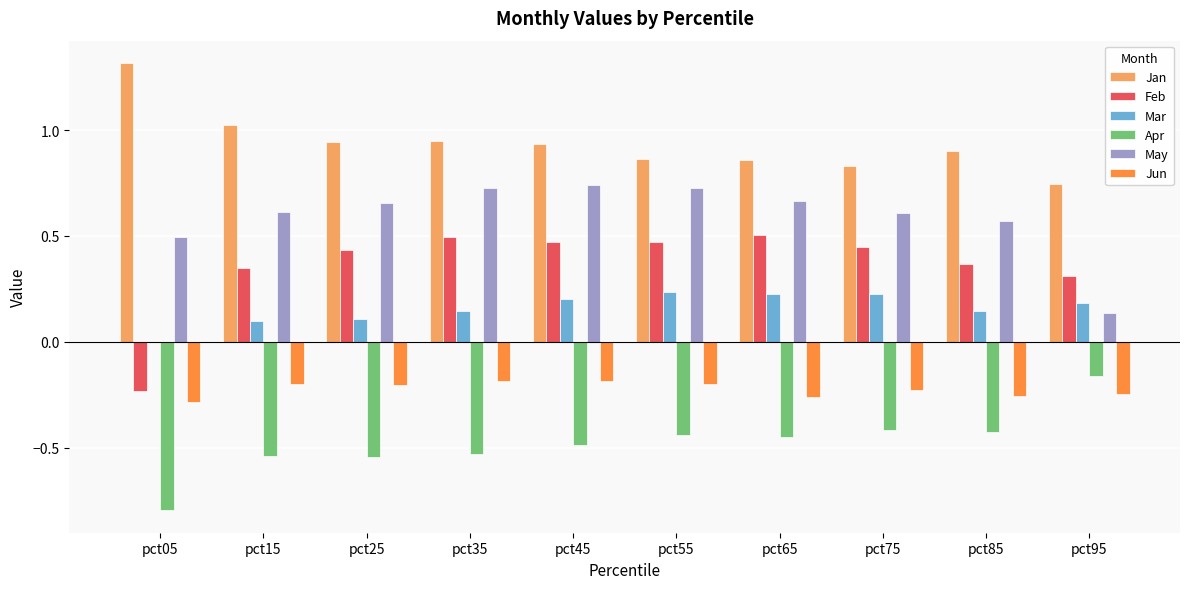

At which category does the chart reach its peak across all series?

pct05